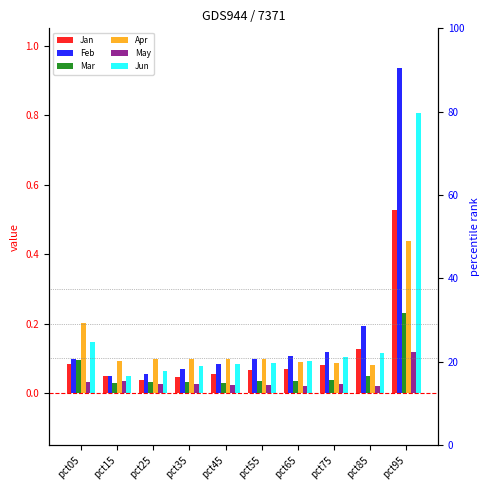

List the series in order of their peak value, highest first.

Feb, Jun, Jan, Apr, Mar, May